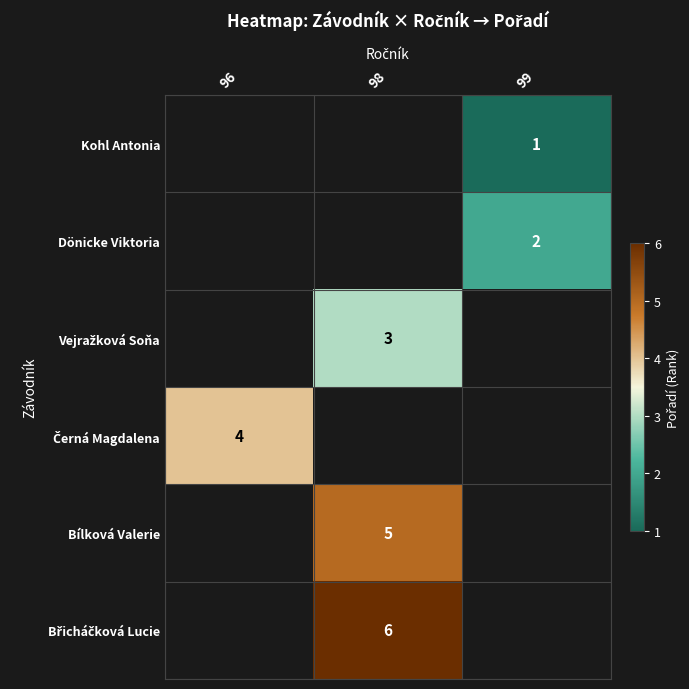

True or false: row_2 has a value of 5.2 at 98.

False